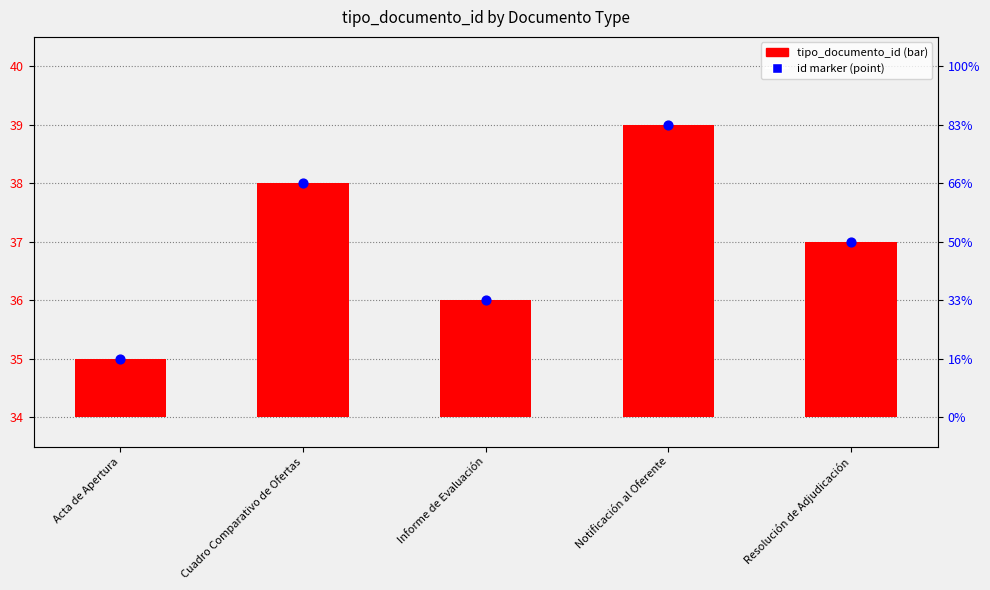

Which series contains the highest Y value?

id marker